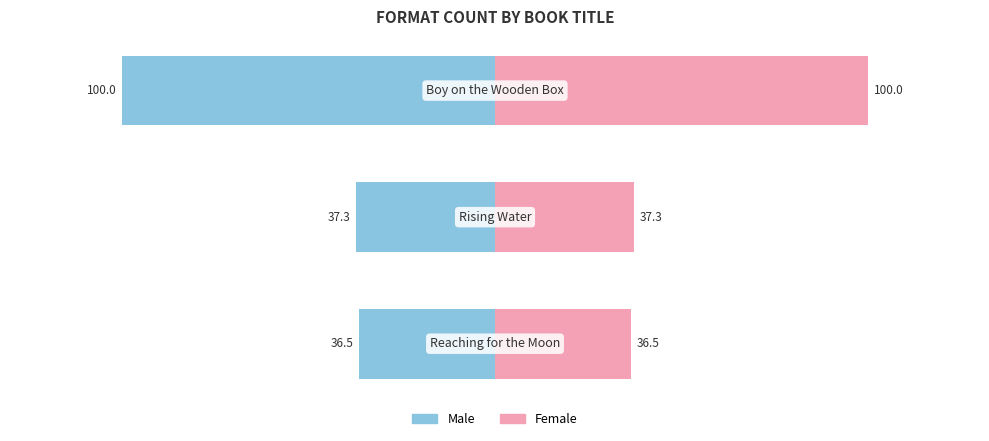

List the series in order of their overall mean, lowest first.

Male, Female